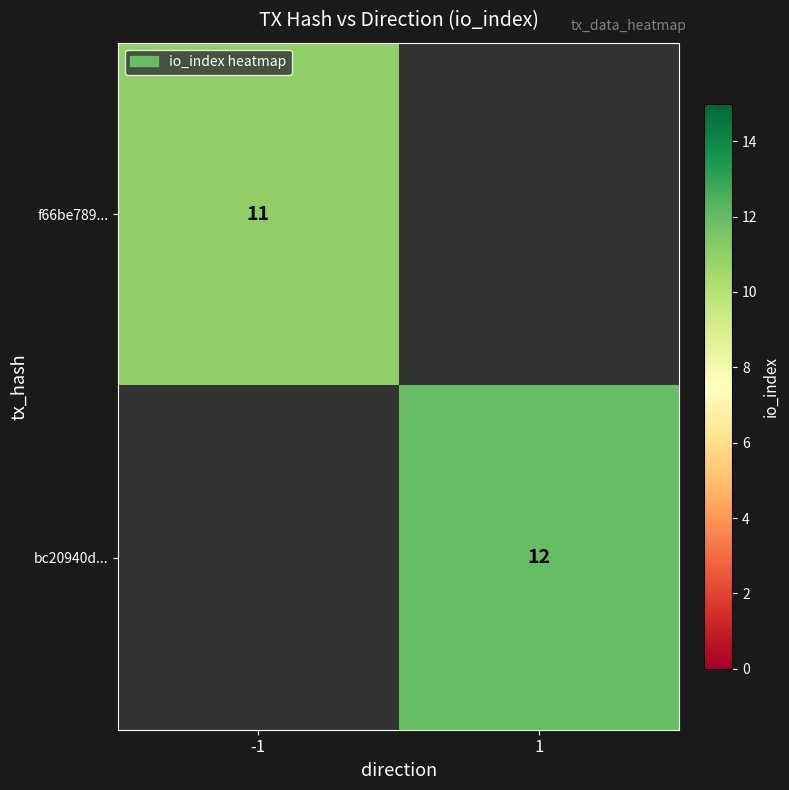

Is it true that f66be789... equals 11 at -1?

True